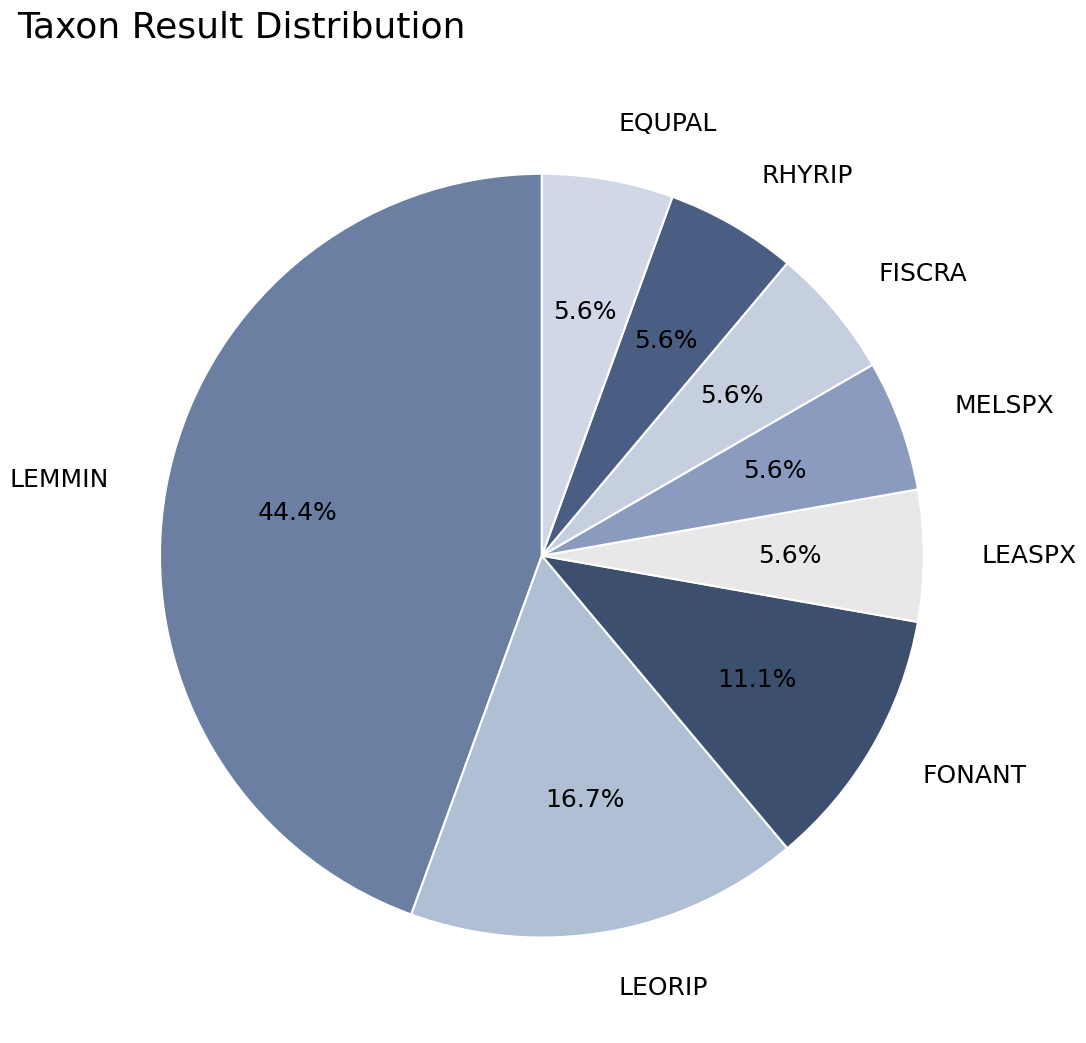

To the nearest percent, what portion does RHYRIP represent?

6%